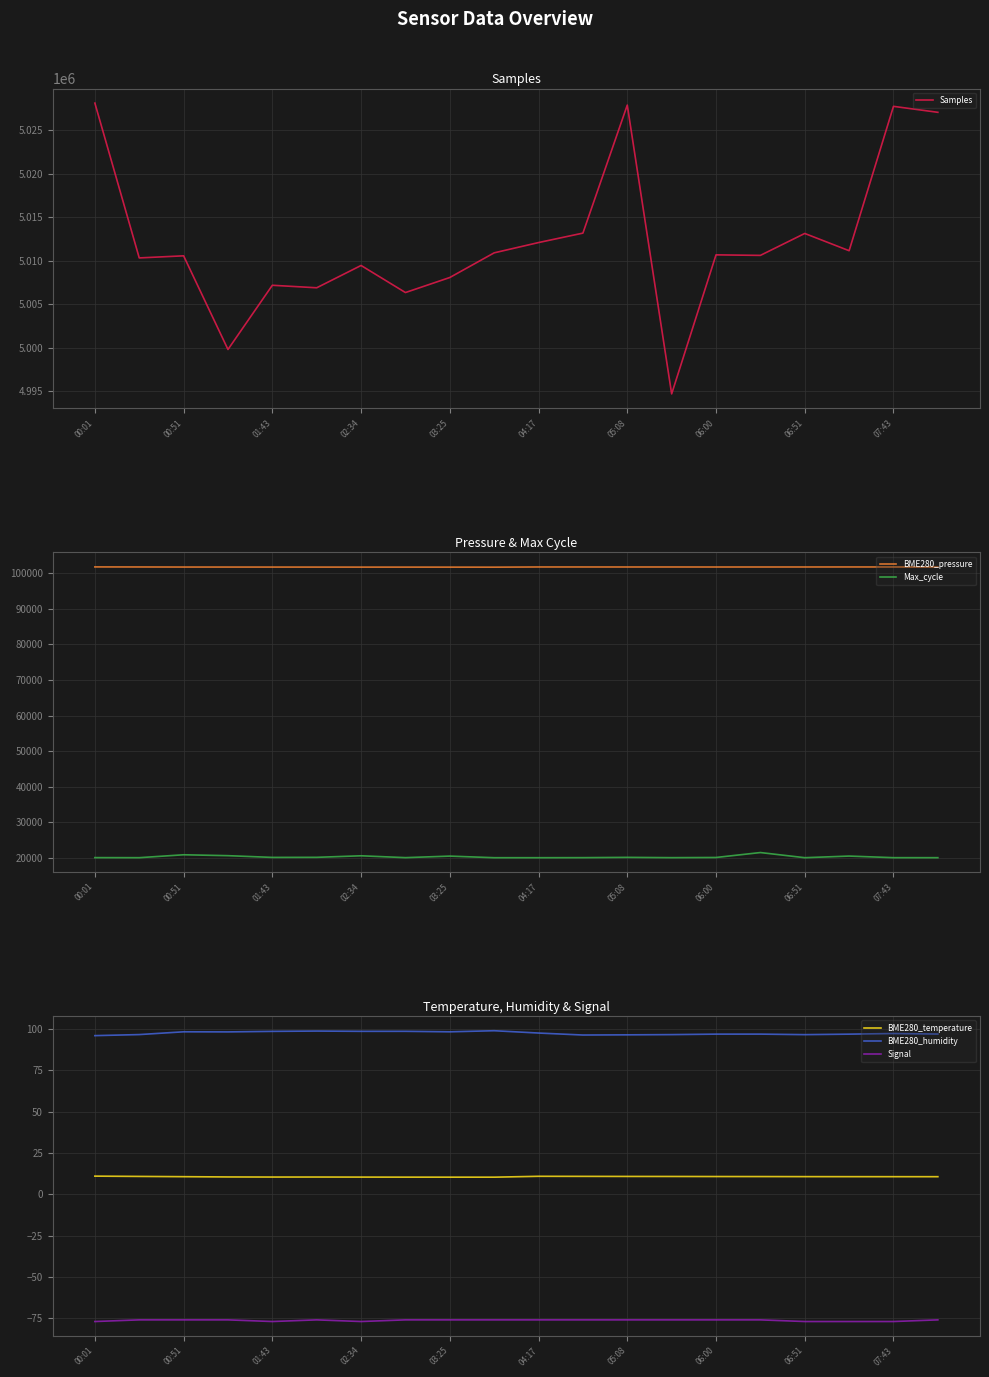

True or false: BME280_humidity and Samples cross at least once.

False